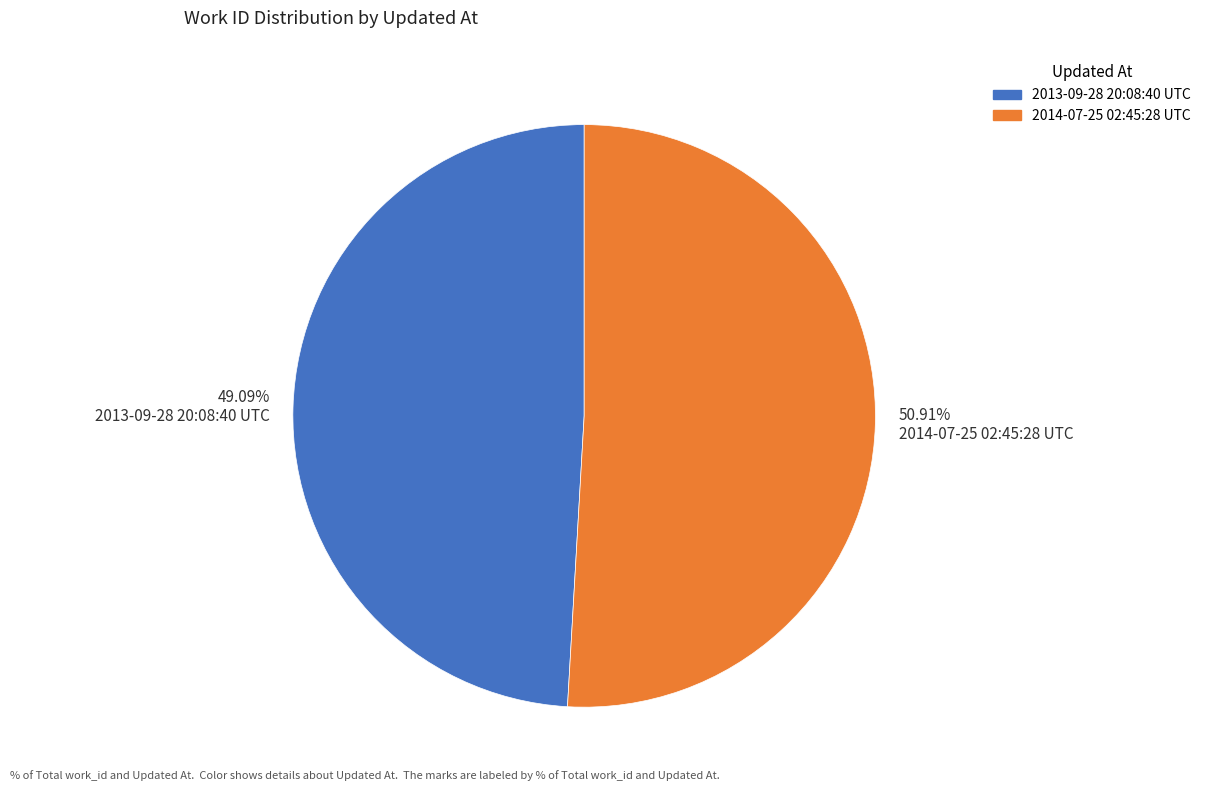

Is the sum of 49.09% 2013-09-28 20:08:40 UTC and 50.91% 2014-07-25 02:45:28 UTC greater than half?

Yes